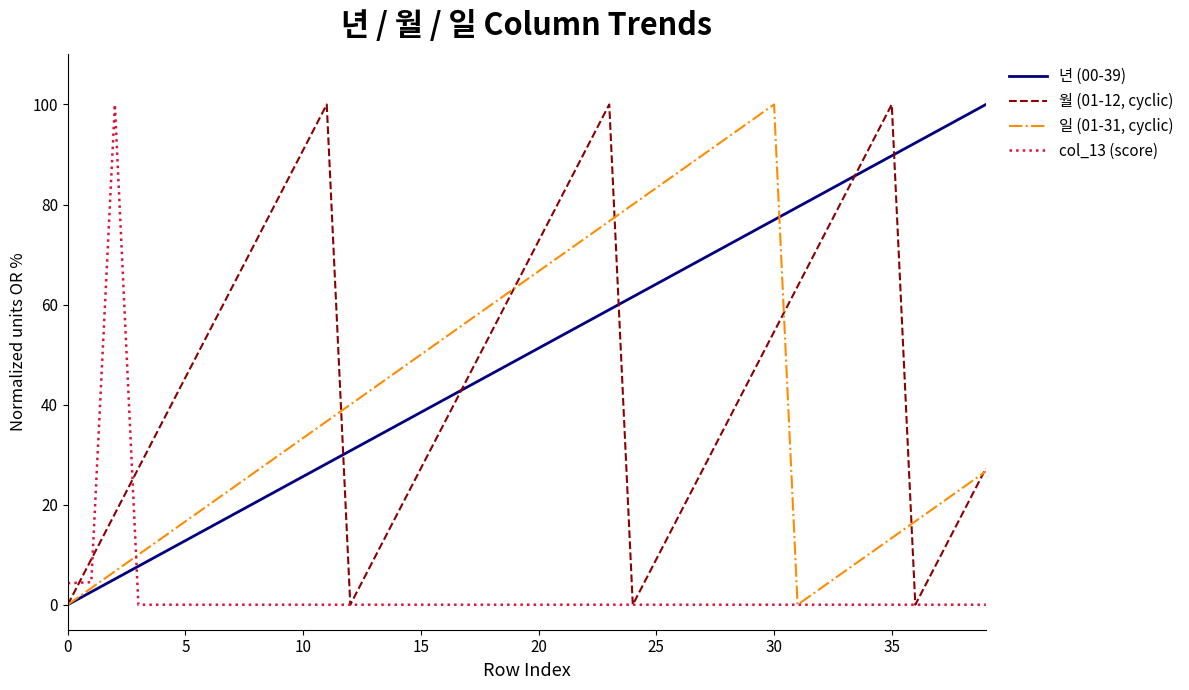

What is the maximum value shown in the chart?

100.0